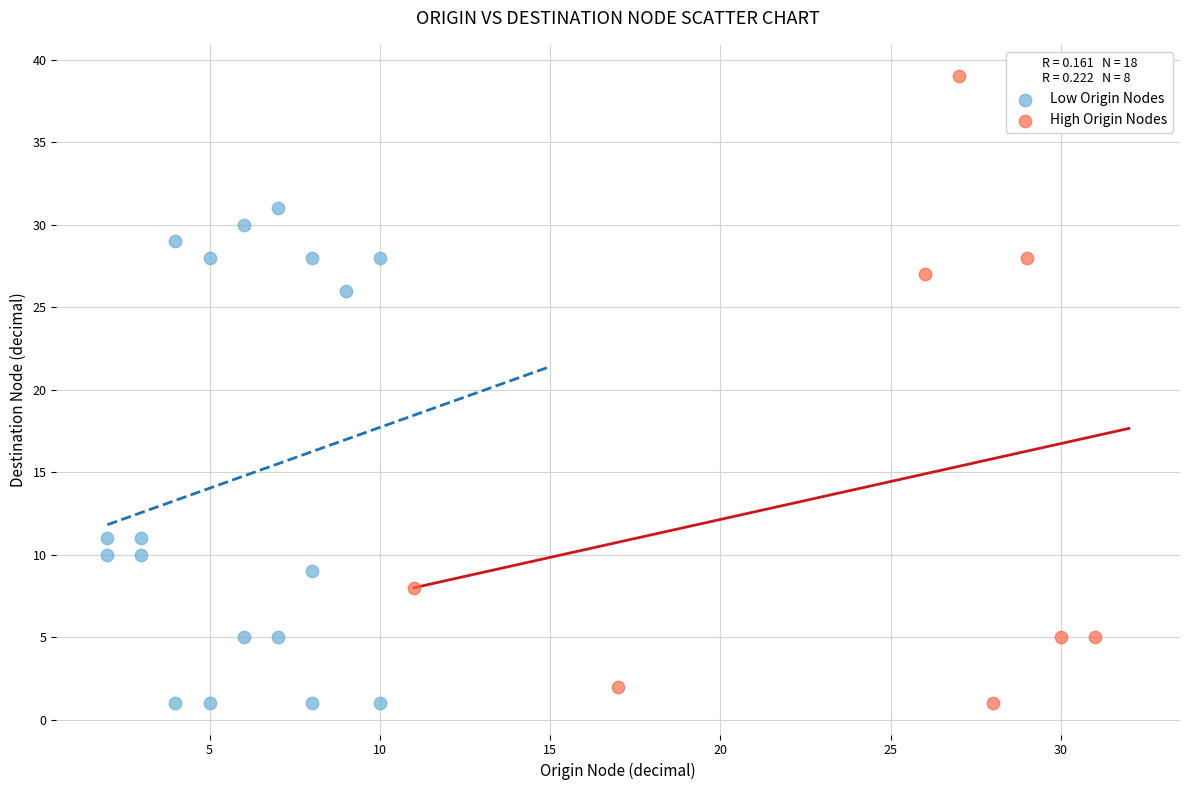

Which series contains the highest Y value?

High Origin Nodes